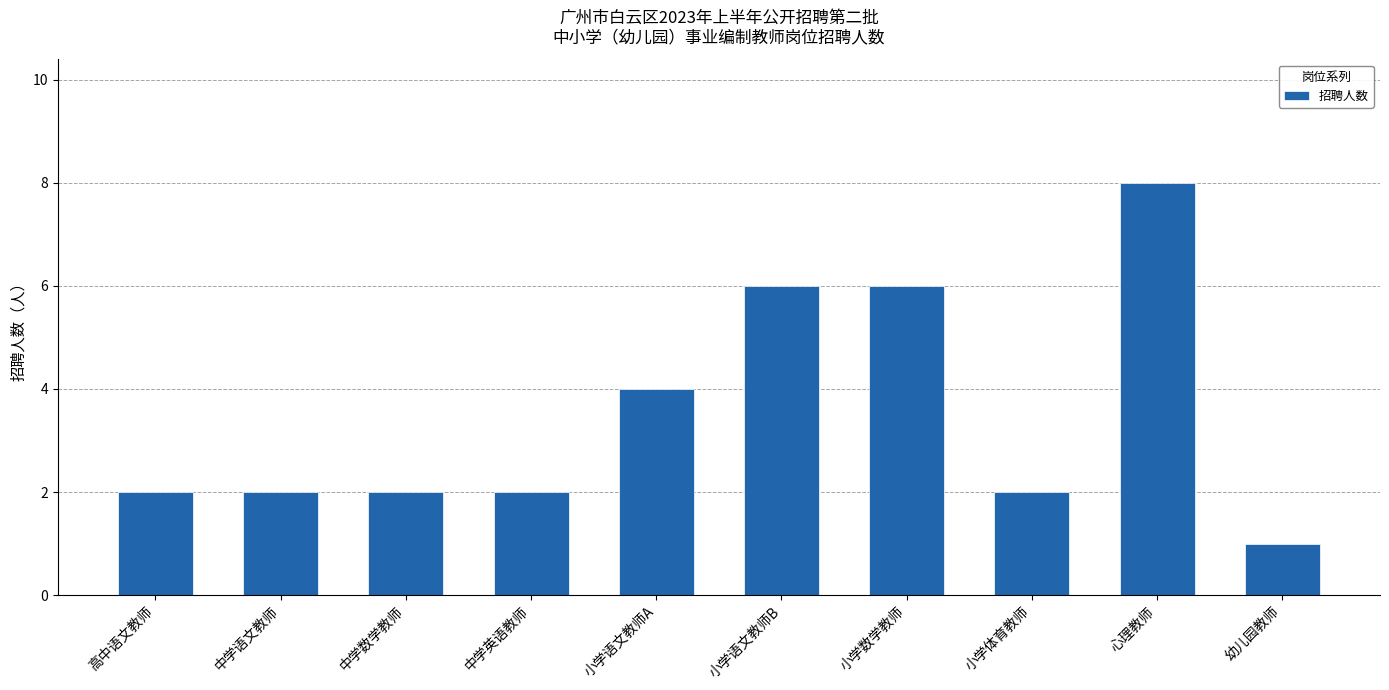

Does the chart contain stacked bars?

No